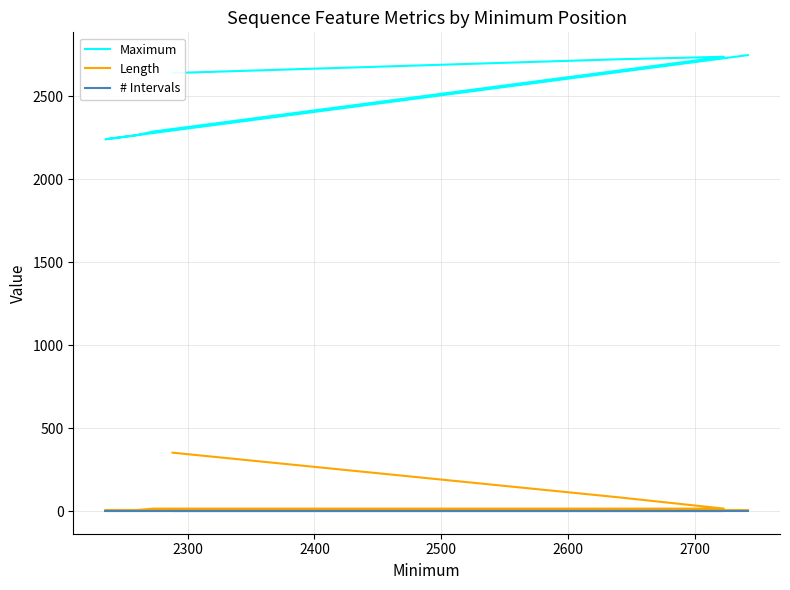

True or false: Length and # Intervals intersect in this chart.

False